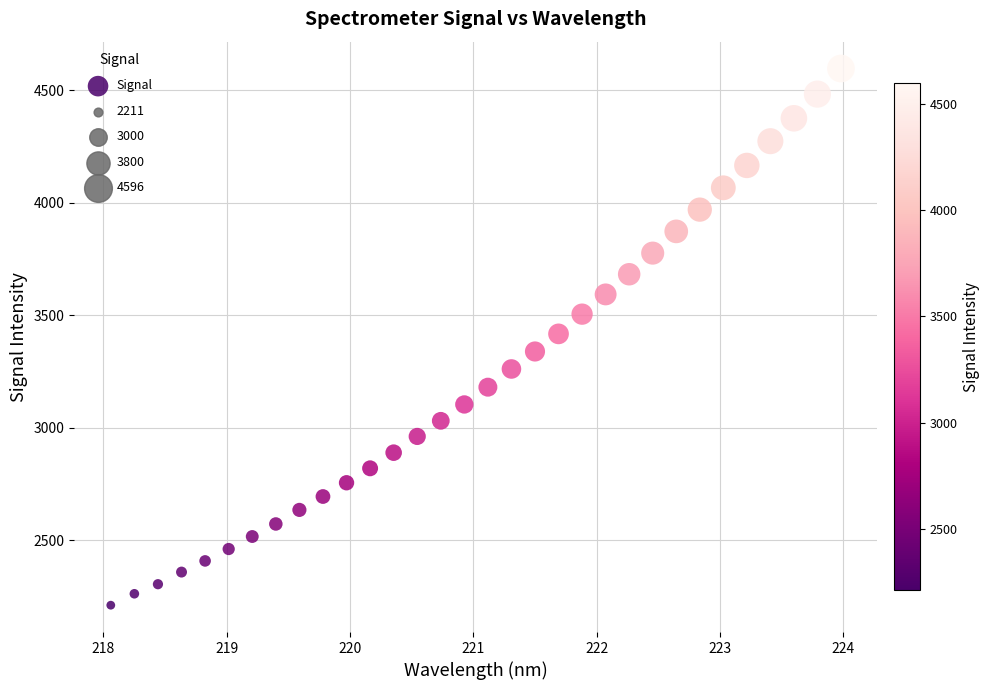

What is the range of Y values (max minus min)?

2384.6